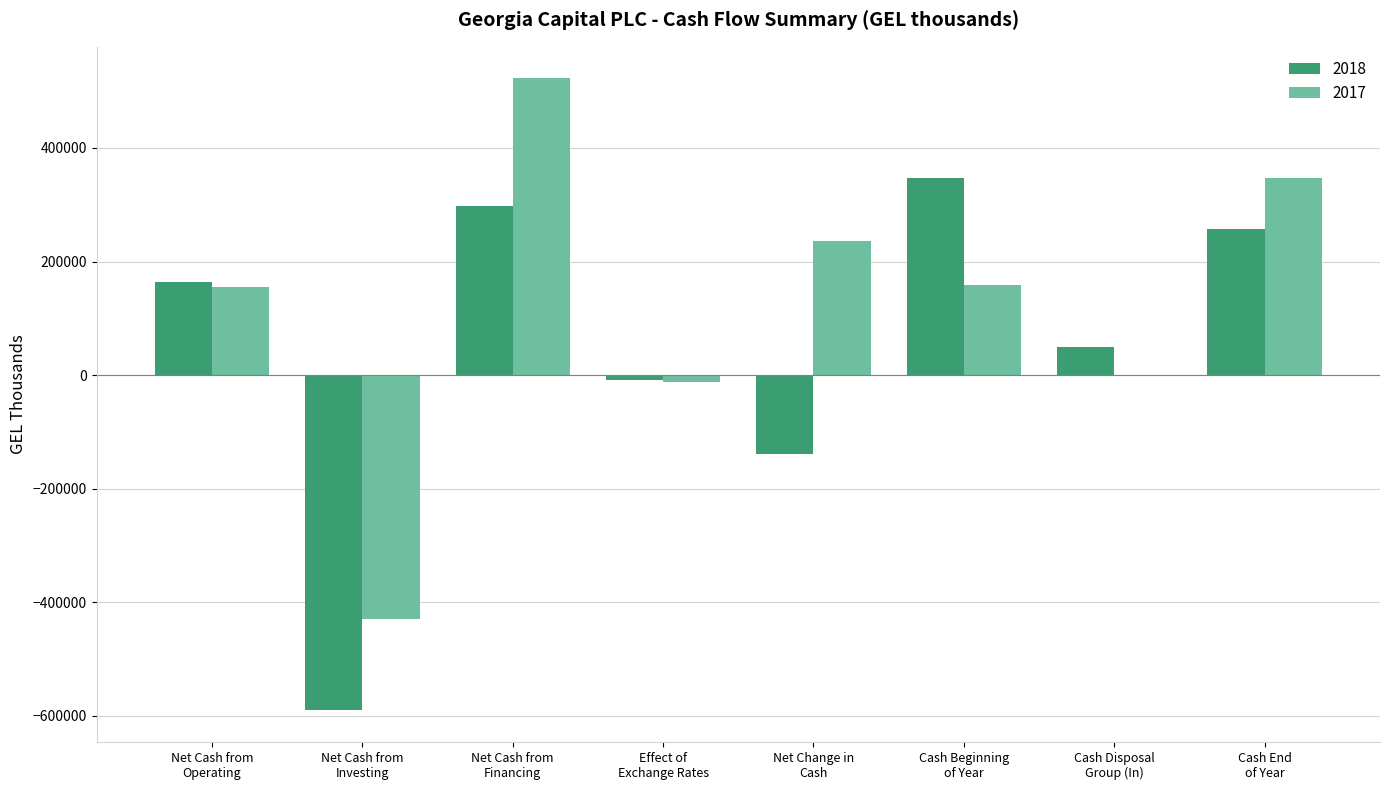

How many groups of bars are there?

8